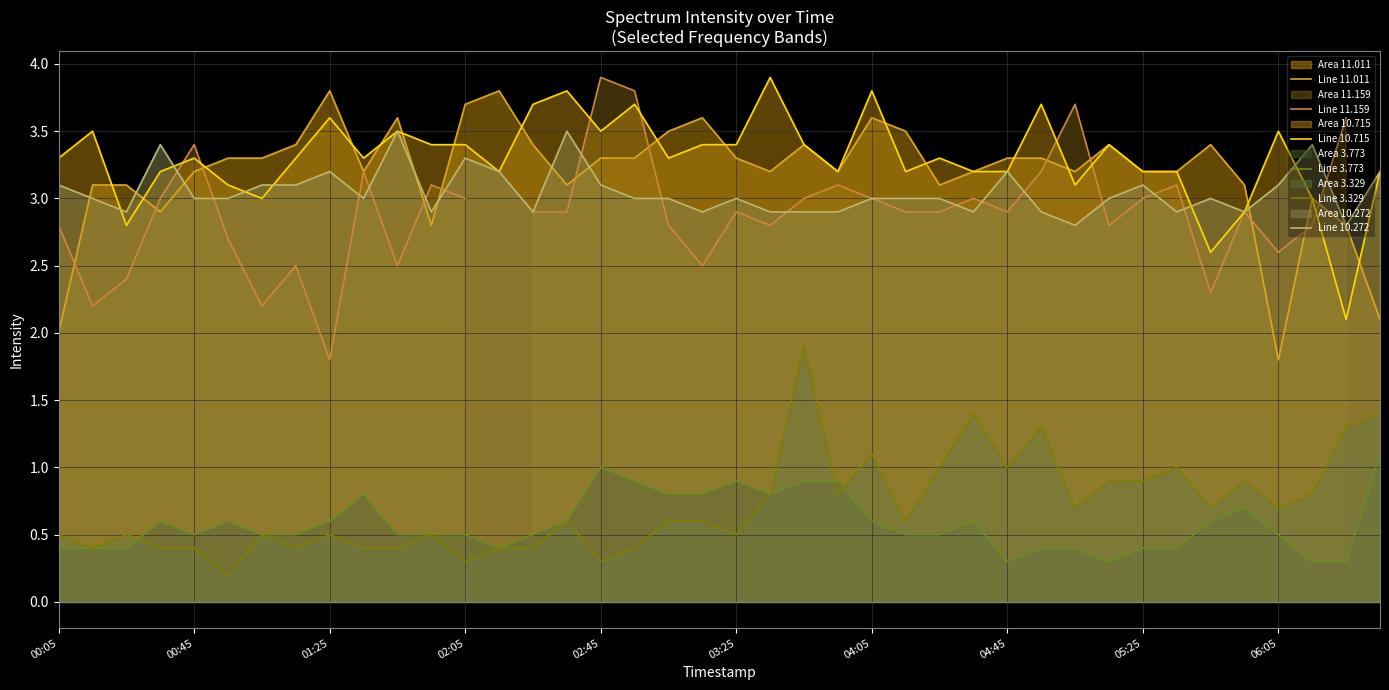

True or false: Line 3.773 and Line 10.272 intersect in this chart.

False